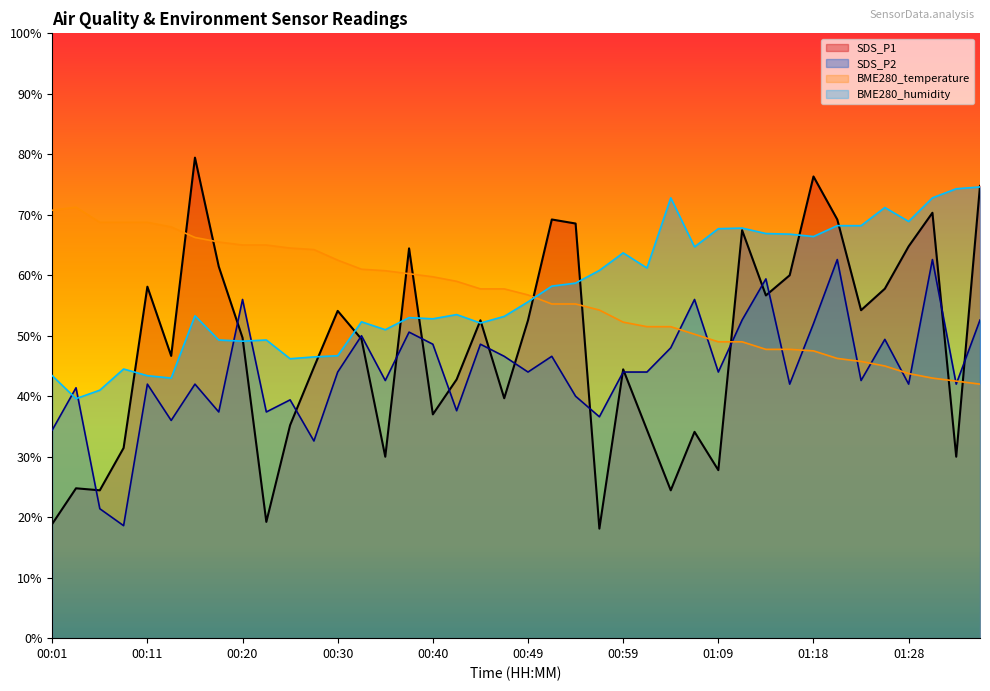

What is the average value of the SDS_P1 series?

48.0